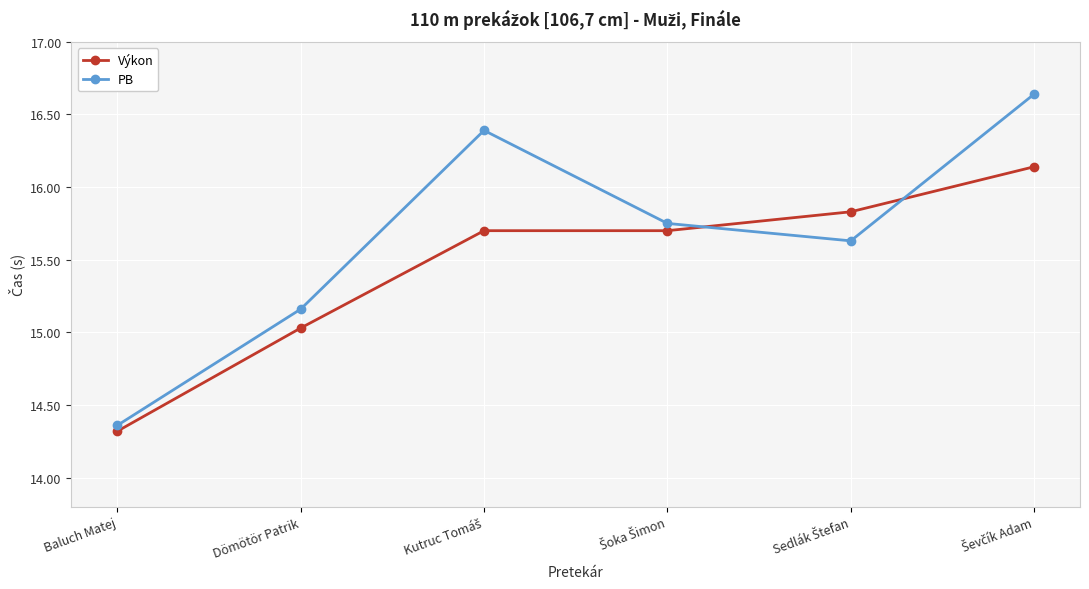

At how many categories does at least one series exceed 14?

6